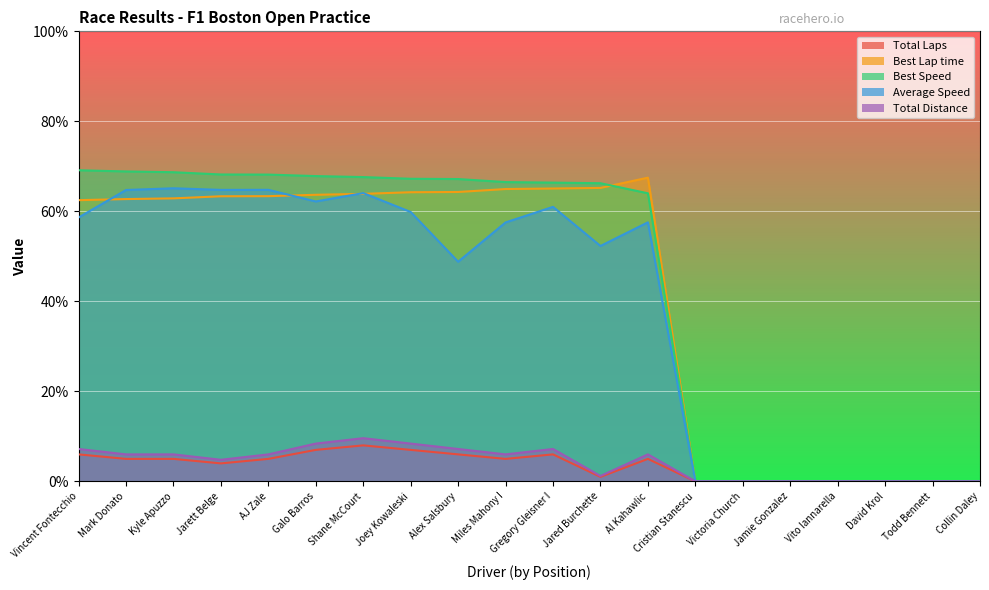

How many lines are shown in the chart?

5